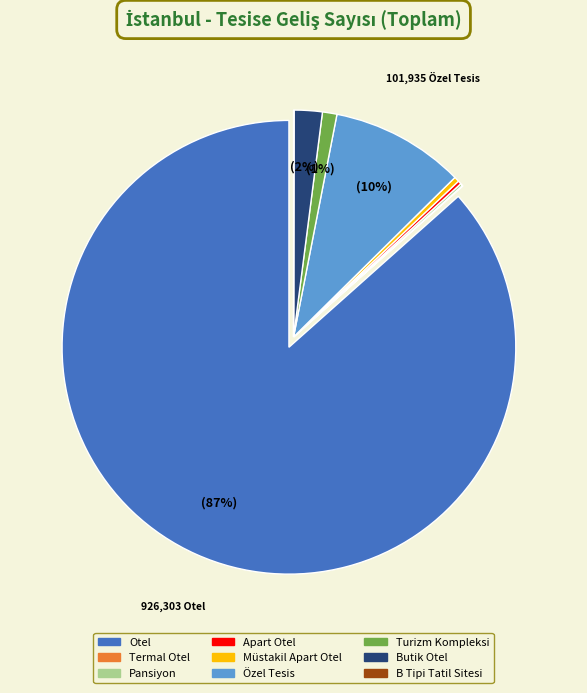

The Özel Tesis slice represents 21% of the pie. True or false?

False